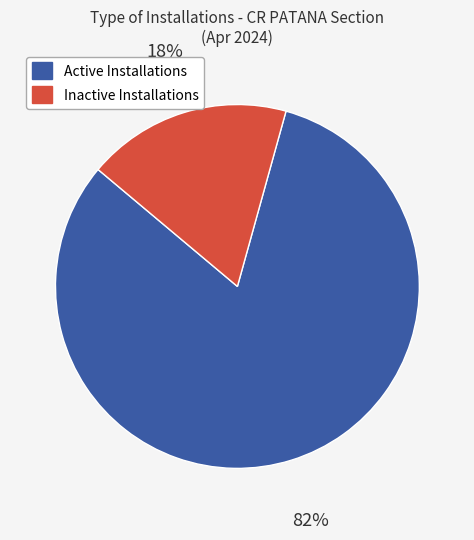

Which category has the smallest portion of the pie?

Inactive Installations